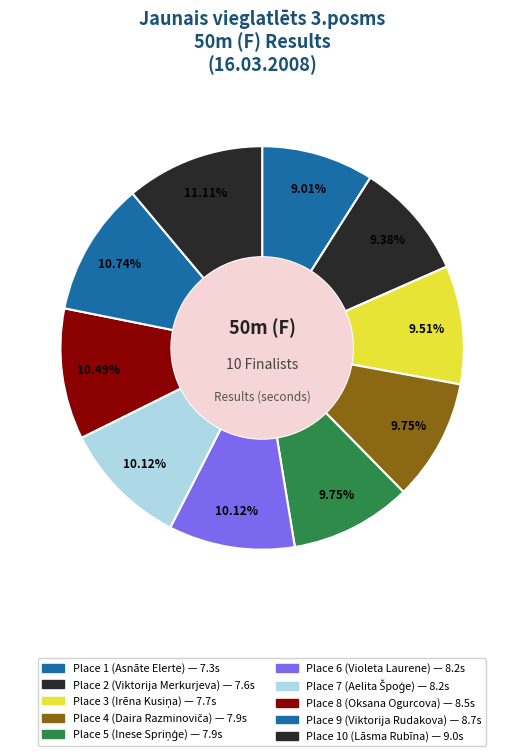

Does Place 7 (Aelita Špoģe) account for over 50% of the chart?

No